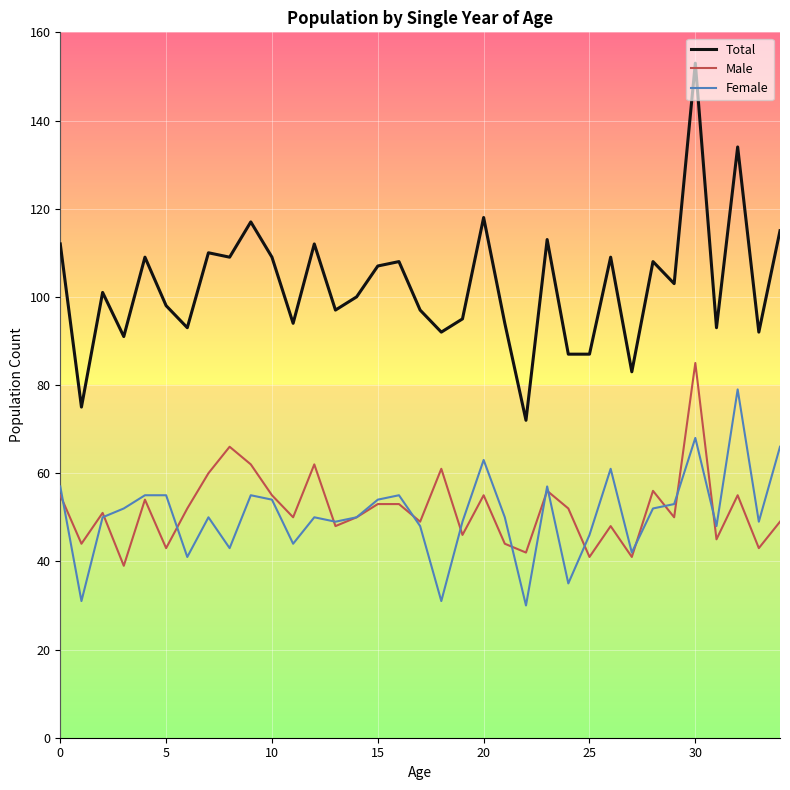

Which series has the widest spread of values?

Total